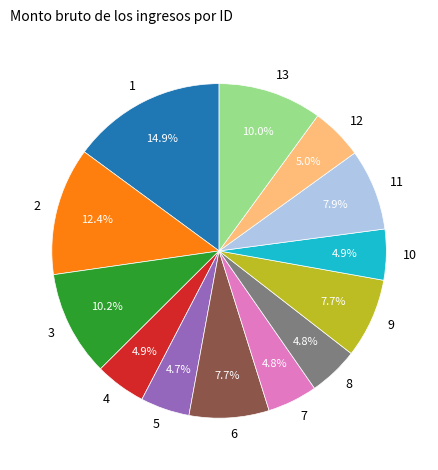

To the nearest percent, what portion does 8 represent?

5%